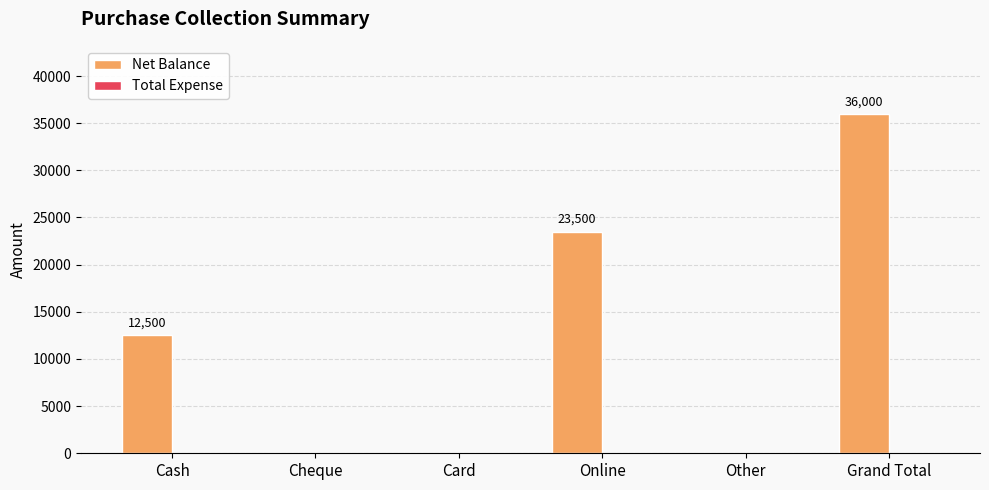

Which category has the highest value across all series?

Grand Total